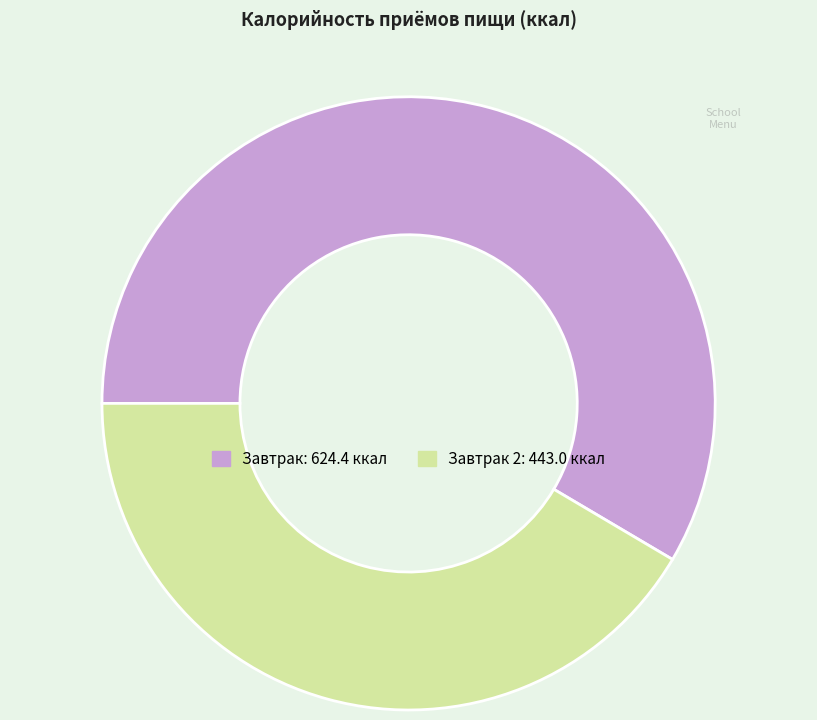

Count the number of slices in the pie.

2